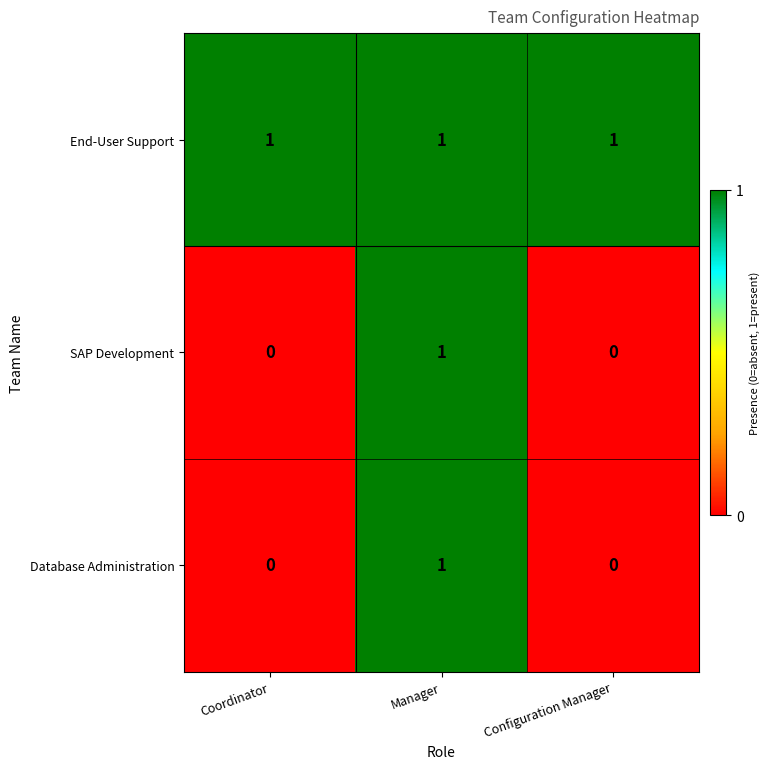

How many SAP Development values are between 0 and 1?

3